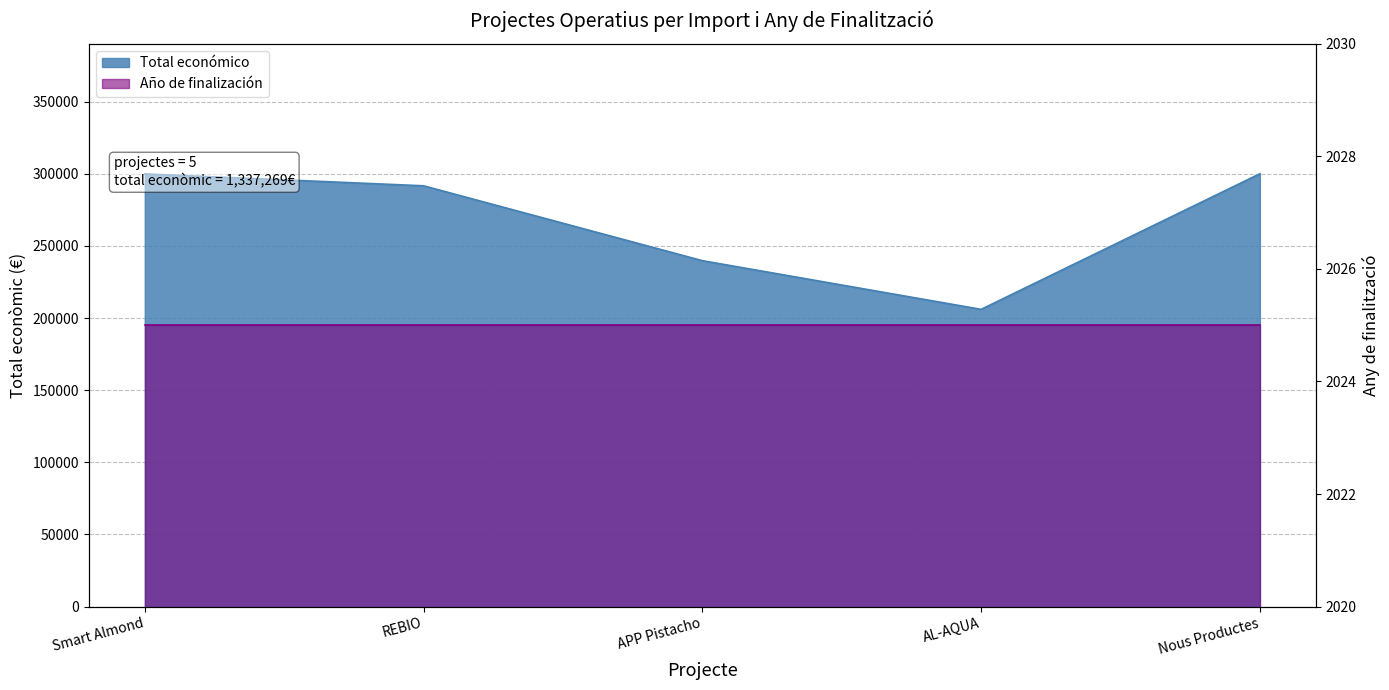

Reading right to left, extract all data points from this chart.

300000	206008	239744	291637	299880